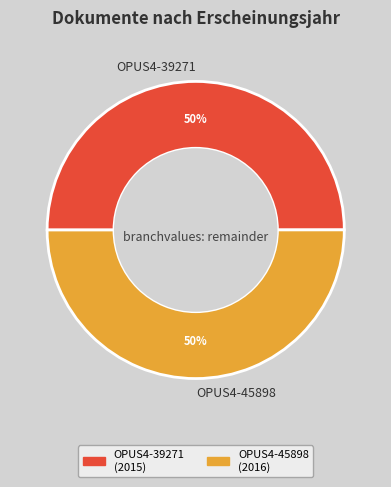

Do OPUS4-39271 (2015) and OPUS4-45898 (2016) together represent more than half of the pie?

Yes